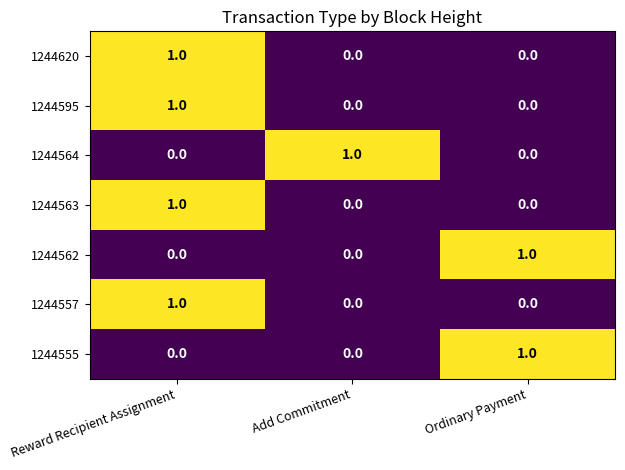

How many 1244595 values are between 0 and 1?

3